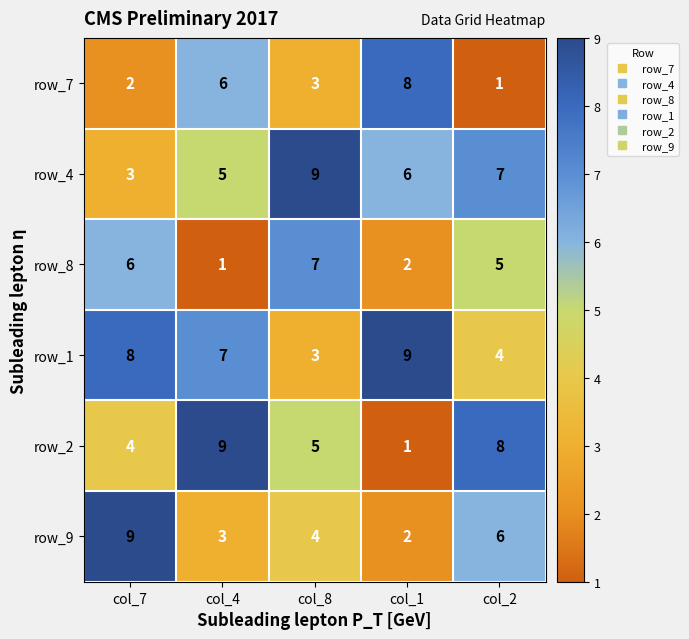

Reading left to right, extract all data points from this chart.

row_7: col_7=2	col_4=6	col_8=3	col_1=8	col_2=1
row_4: col_7=3	col_4=5	col_8=9	col_1=6	col_2=7
row_8: col_7=6	col_4=1	col_8=7	col_1=2	col_2=5
row_1: col_7=8	col_4=7	col_8=3	col_1=9	col_2=4
row_2: col_7=4	col_4=9	col_8=5	col_1=1	col_2=8
row_9: col_7=9	col_4=3	col_8=4	col_1=2	col_2=6